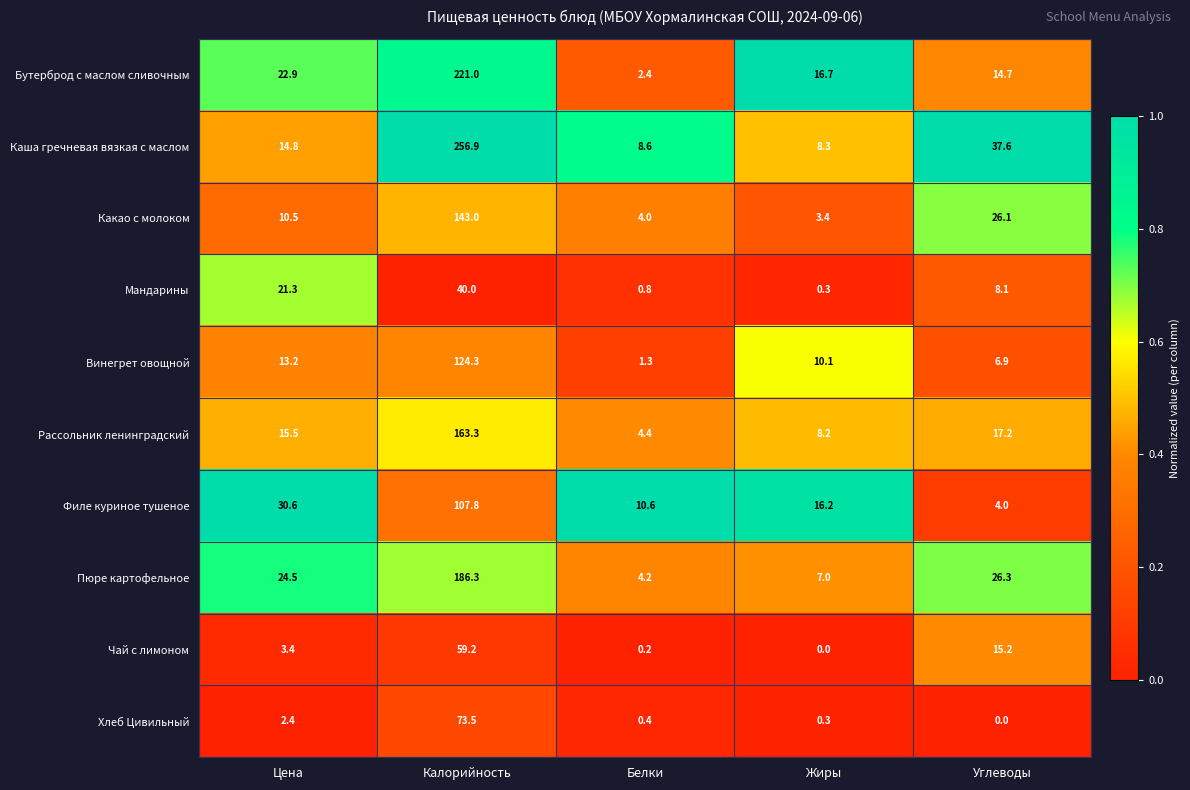

Is it true that Чай с лимоном equals 1.1 at Цена?

False